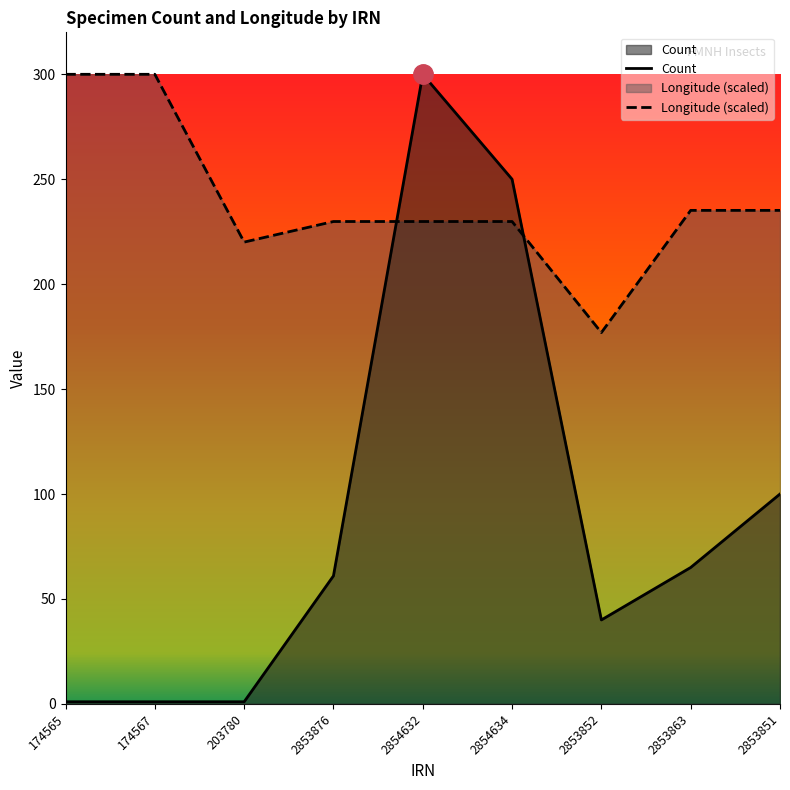

Rank the series by their average value, from highest to lowest.

Longitude (scaled), Count